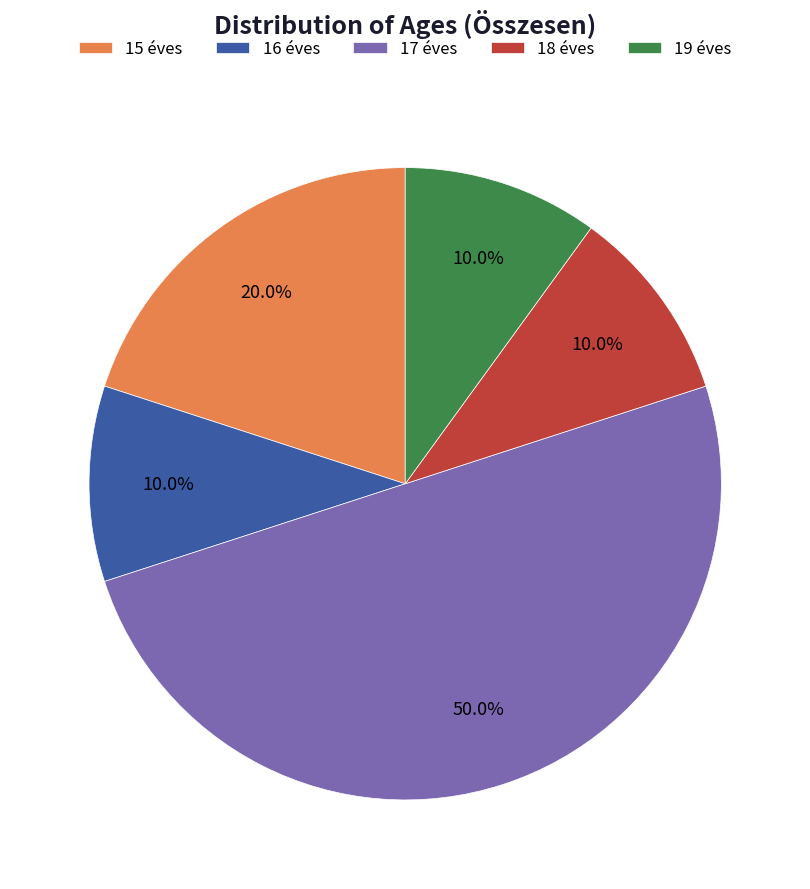

What is the largest slice in the pie chart?

17 éves